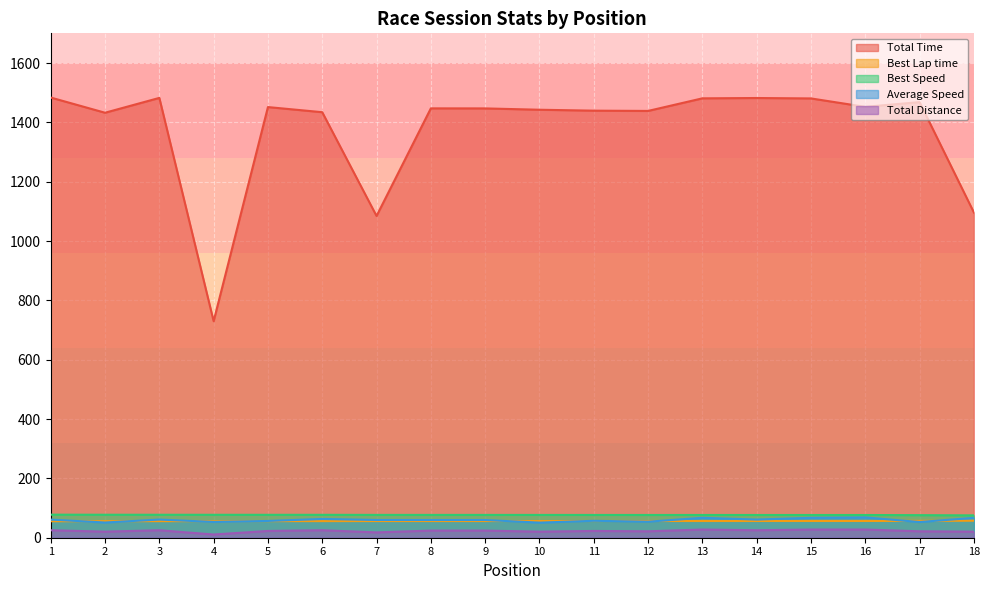

At which label does Best Lap time first exceed 56?

7